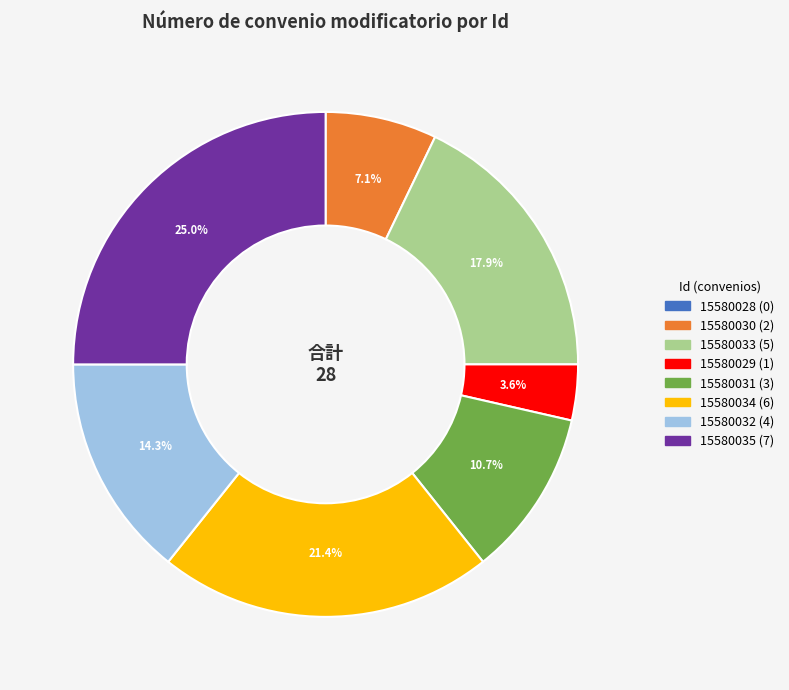

What percentage do 15580029 and 15580030 together represent?

10.7%